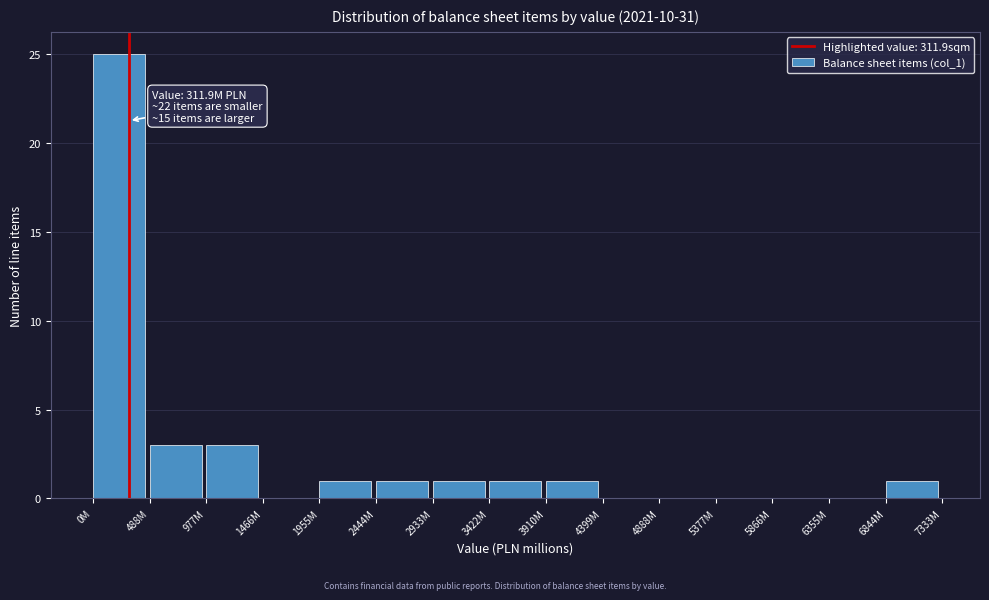

Reading right to left, list all the values displayed in this chart.

6844M=1	6355M=0	5866M=0	5377M=0	4888M=0	4399M=0	3910M=1	3422M=1	2933M=1	2444M=1	1955M=1	1466M=0	977M=3	488M=3	0M=25